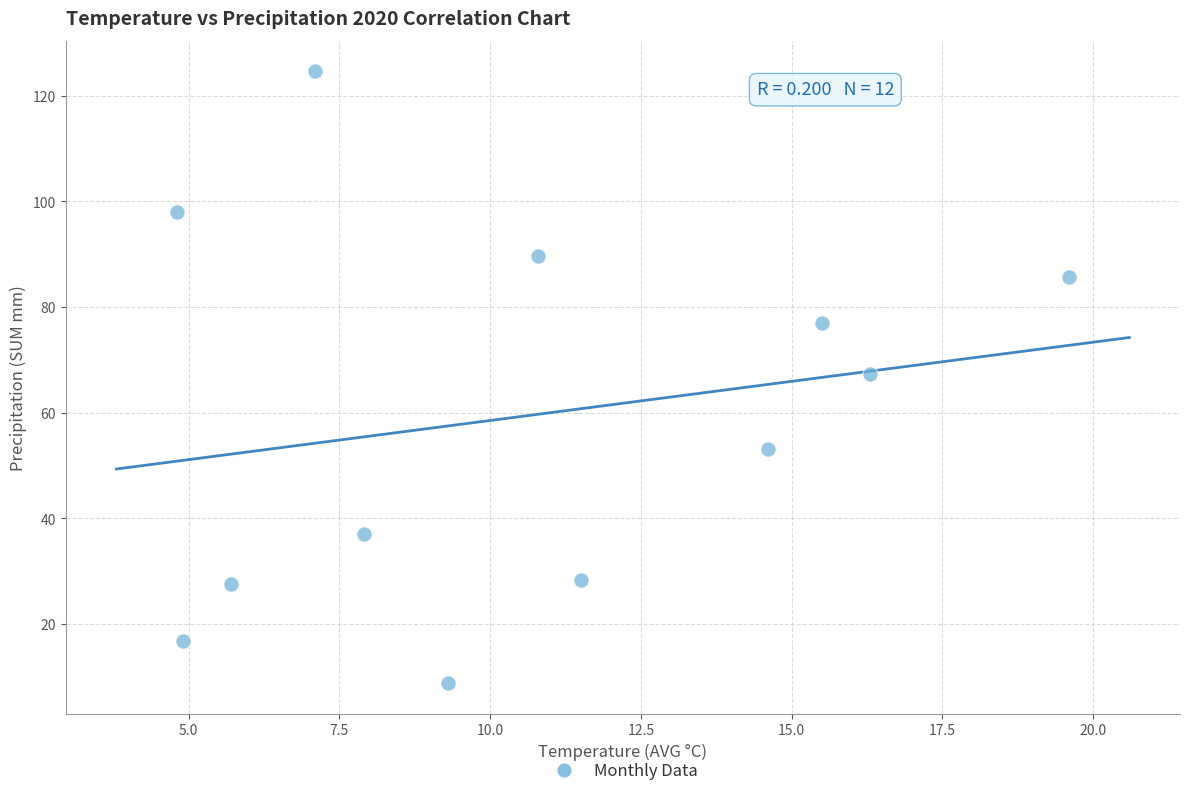

What is the range of Y values (max minus min)?

115.8